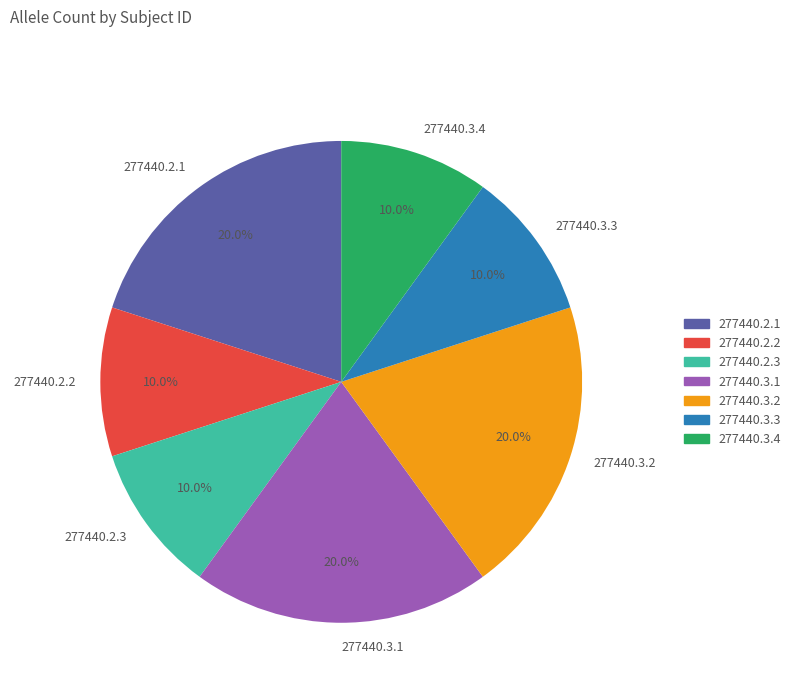

To the nearest percent, what percentage of the pie is 277440.3.2?

20%